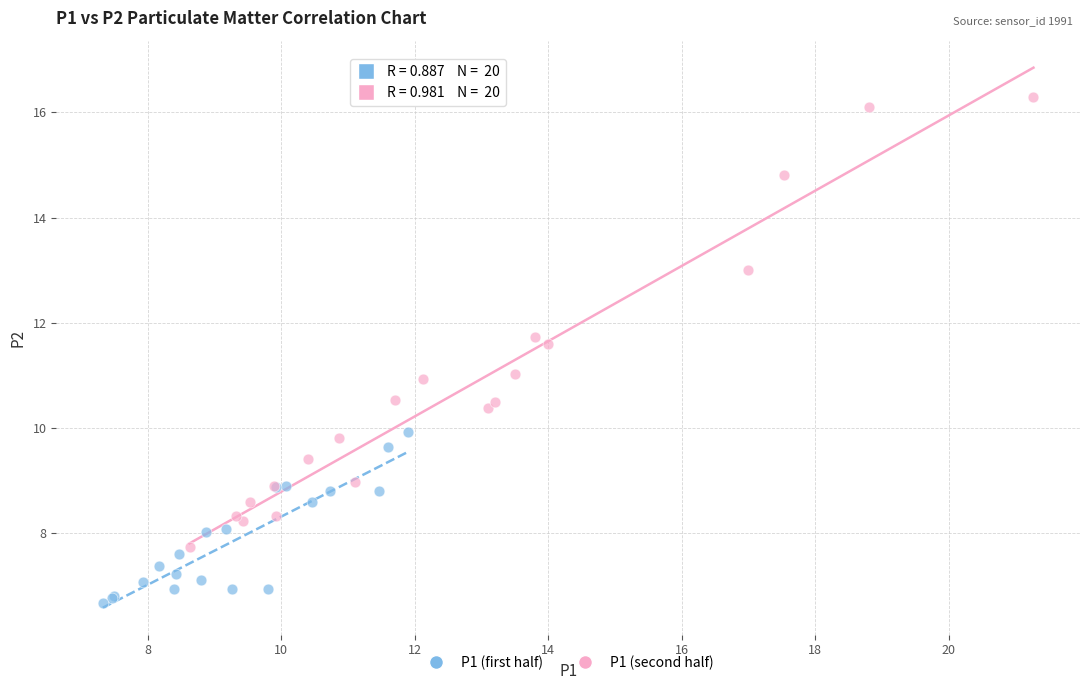

Which series has the widest spread of Y values?

P1 (second half)